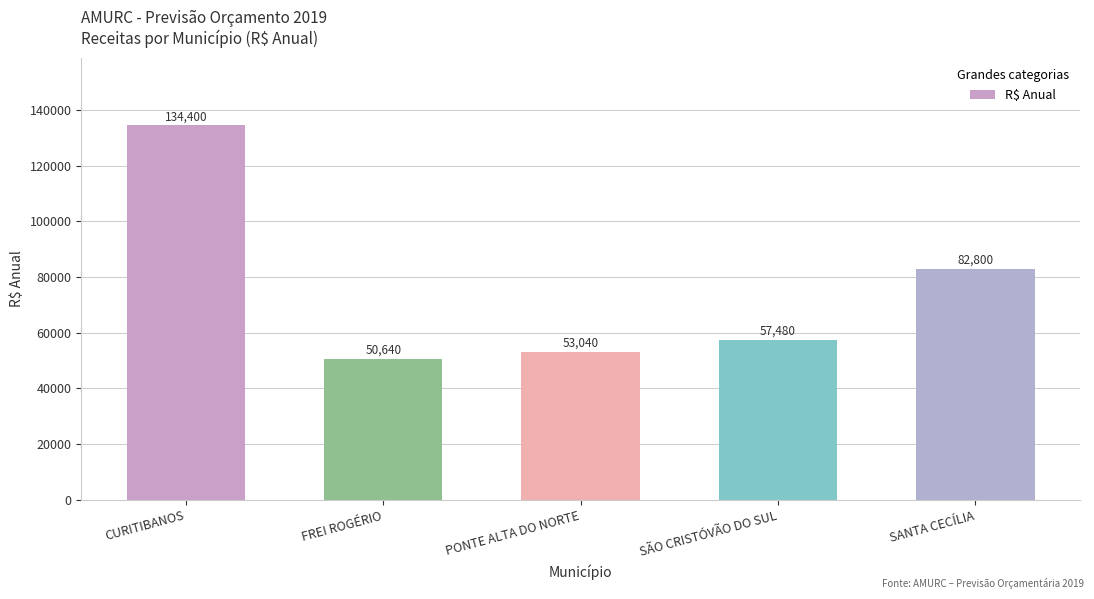

What is the value of the 4th bar from the left?

57480